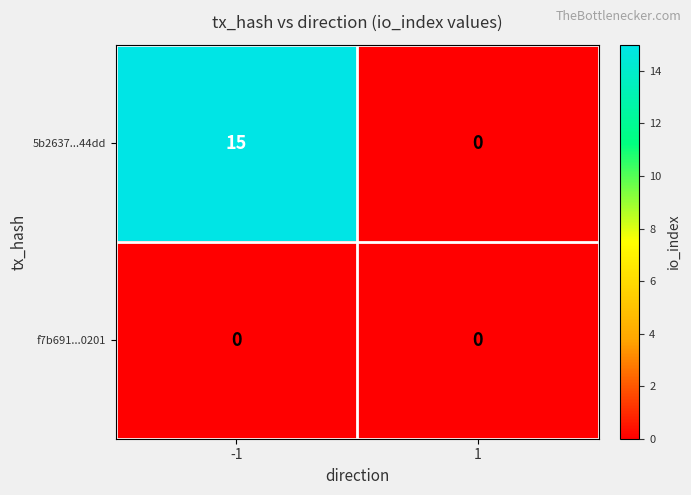

At how many categories does at least one series exceed 9?

1